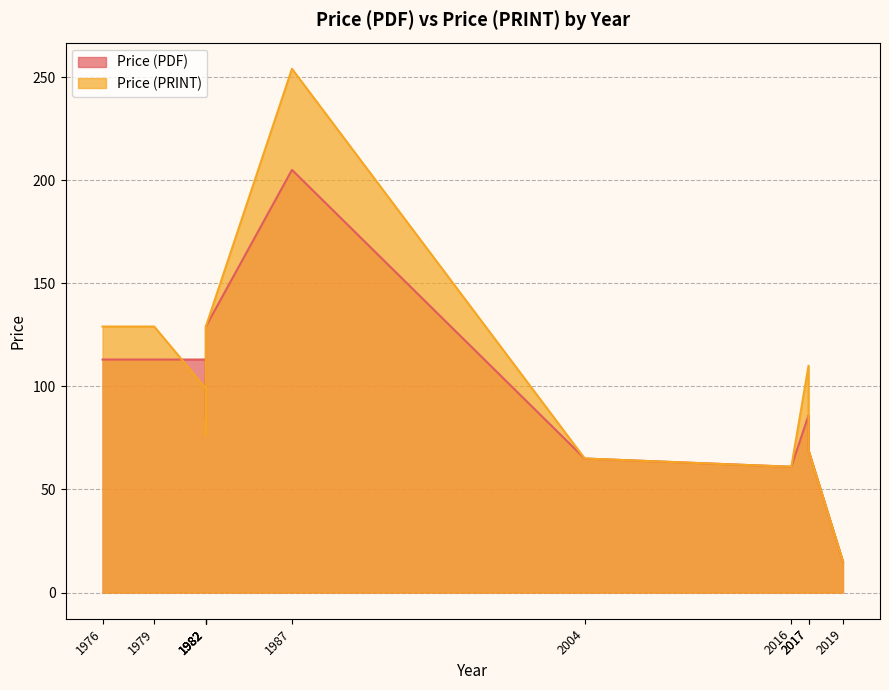

Which label corresponds to the smallest value in the chart?

2019